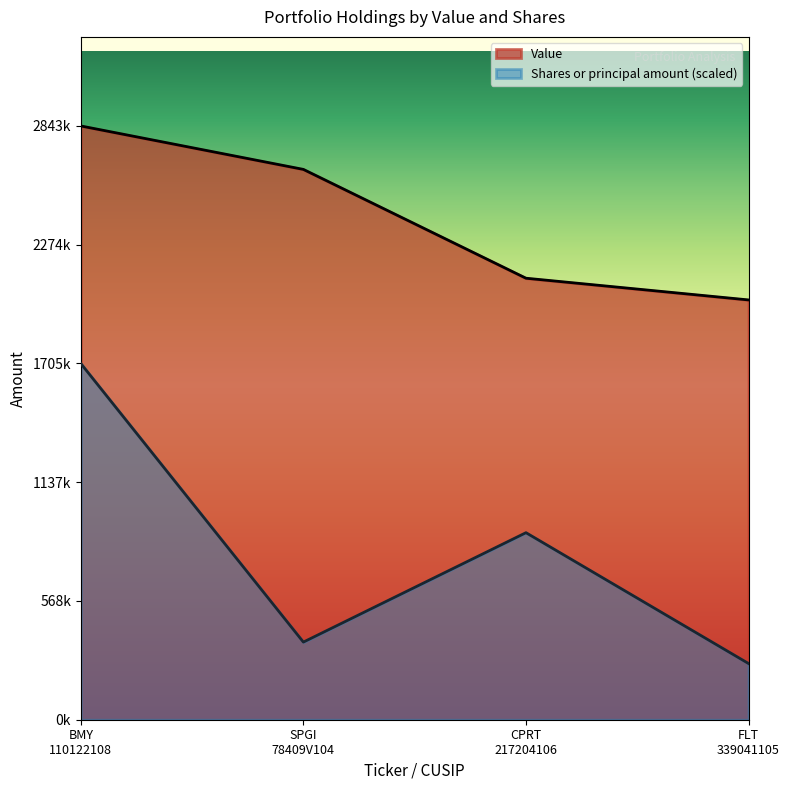

Reading left to right, what are all the values shown in this chart?

Value: BMY
110122108=2843000.0	SPGI
78409V104=2635000.0	CPRT
217204106=2114000.0	FLT
339041105=2010000.0
Shares or principal amount: BMY
110122108=1705800.0	SPGI
78409V104=371713.7	CPRT
217204106=895579.7	FLT
339041105=269059.1